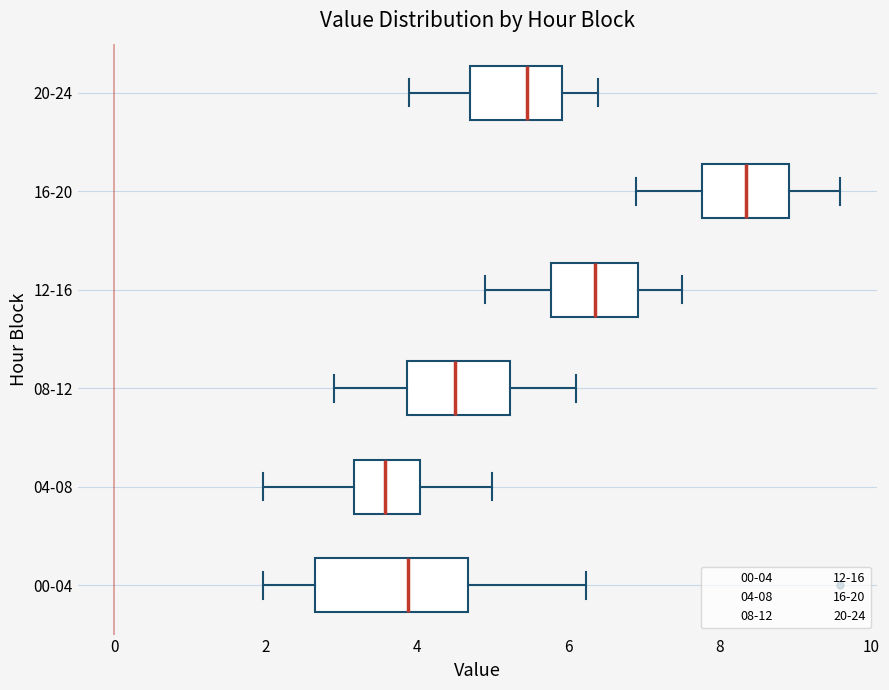

Where is the right edge of the box for 16-20 on the x-axis? The values are not printed on the chart, so give them approximately, as read against the axis.

9.0